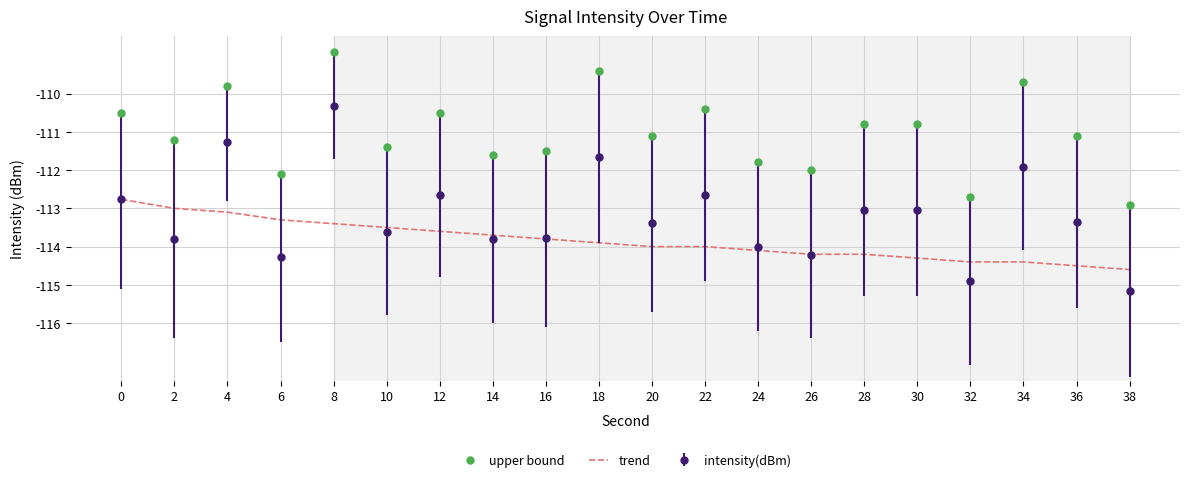

Rank the series by their maximum value, from lowest to highest.

trend, intensity(dBm), upper bound